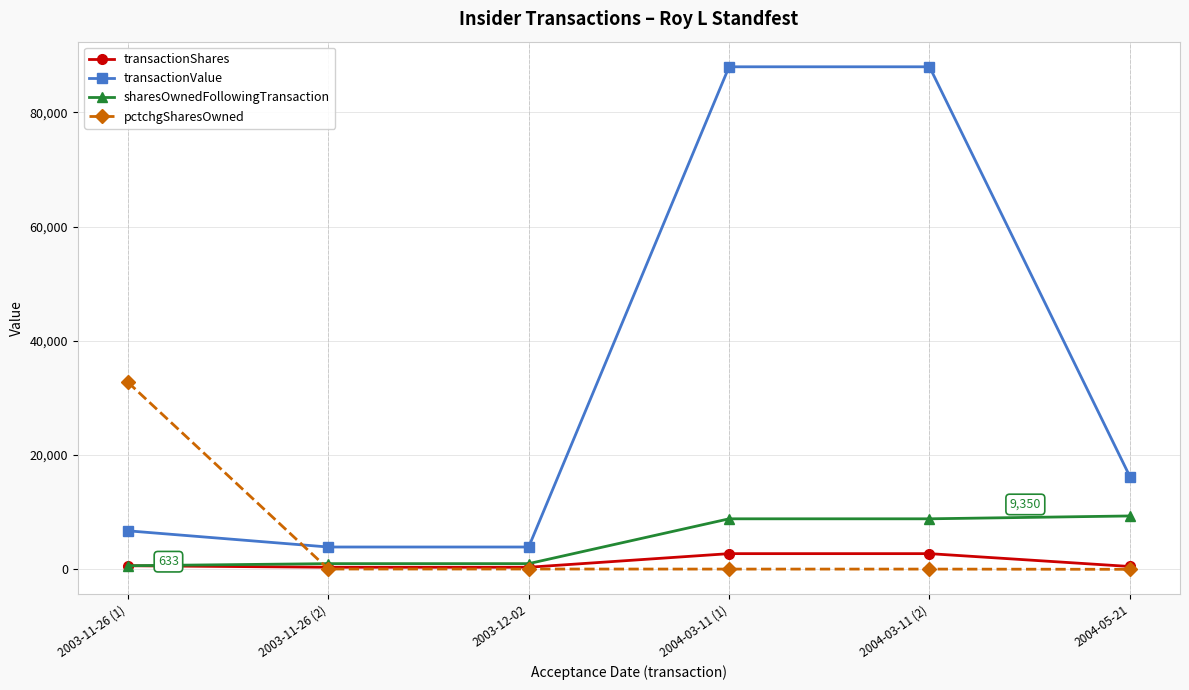

What is the average value of the transactionShares series?

1228